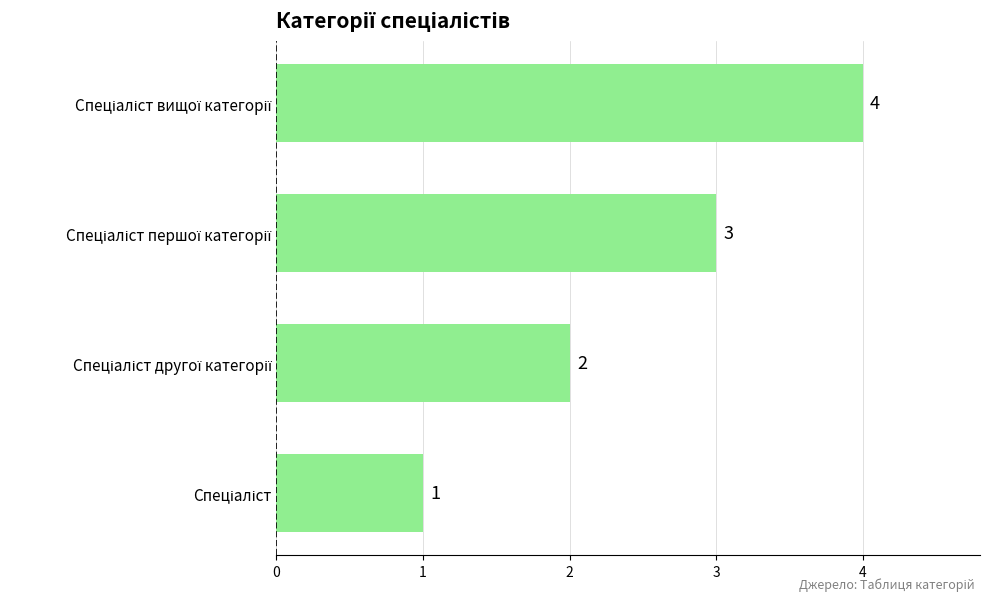

What is the difference between the maximum and minimum values?

3